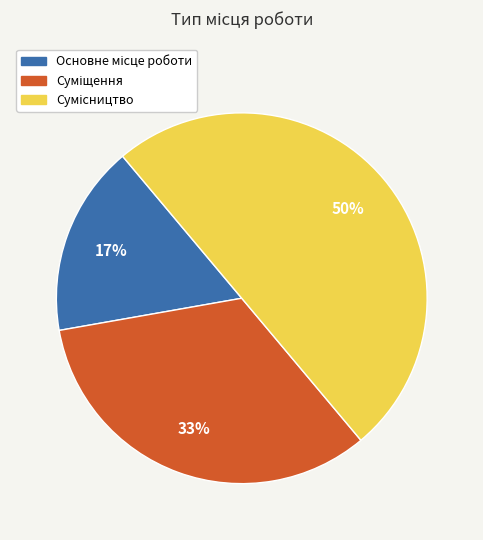

To the nearest percent, what is the average slice percentage?

33%